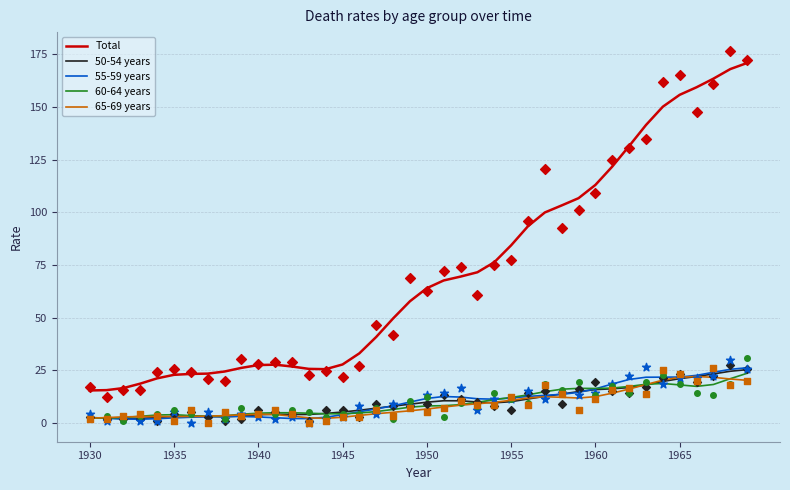

What are all the series names shown in the legend?

Total, 50-54 years, 55-59 years, 60-64 years, 65-69 years